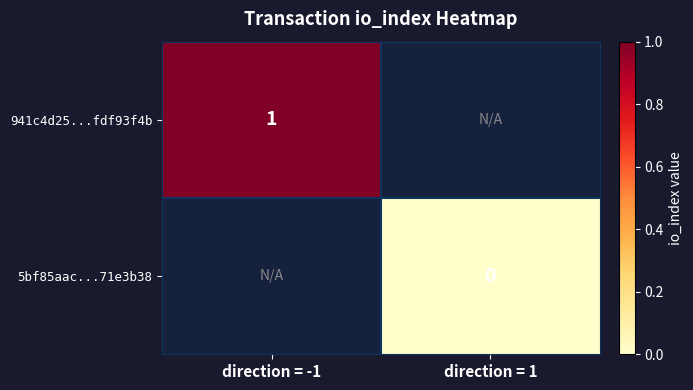

The 941c4d25...fdf93f4b series shows 0 at direction = -1. True or false?

False